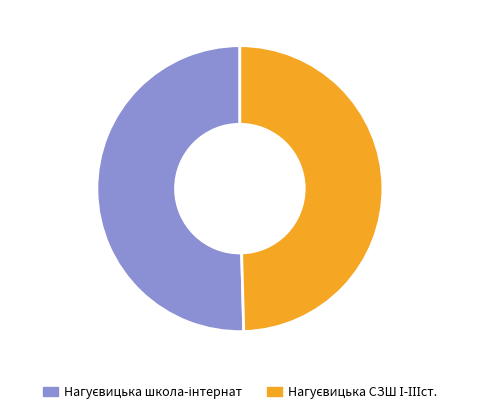

Does any single category account for the majority?

Yes